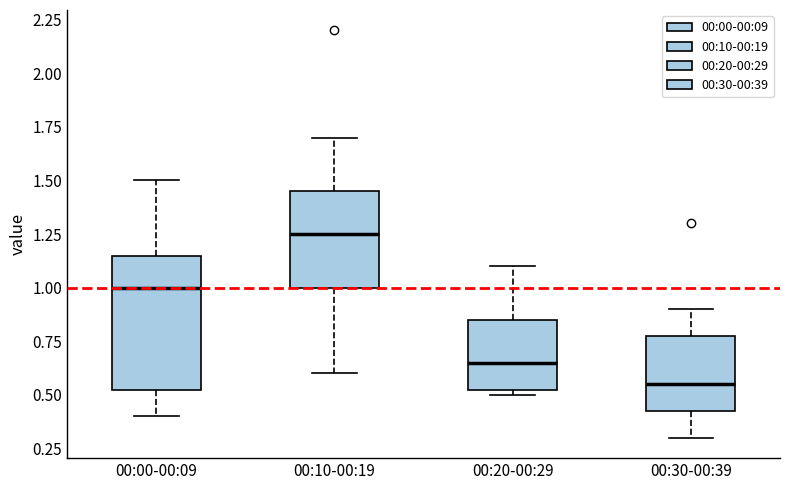

Where does the median line of the box for 00:10-00:19 sit on the y-axis? The values are not printed on the chart, so give them approximately, as read against the axis.

1.25